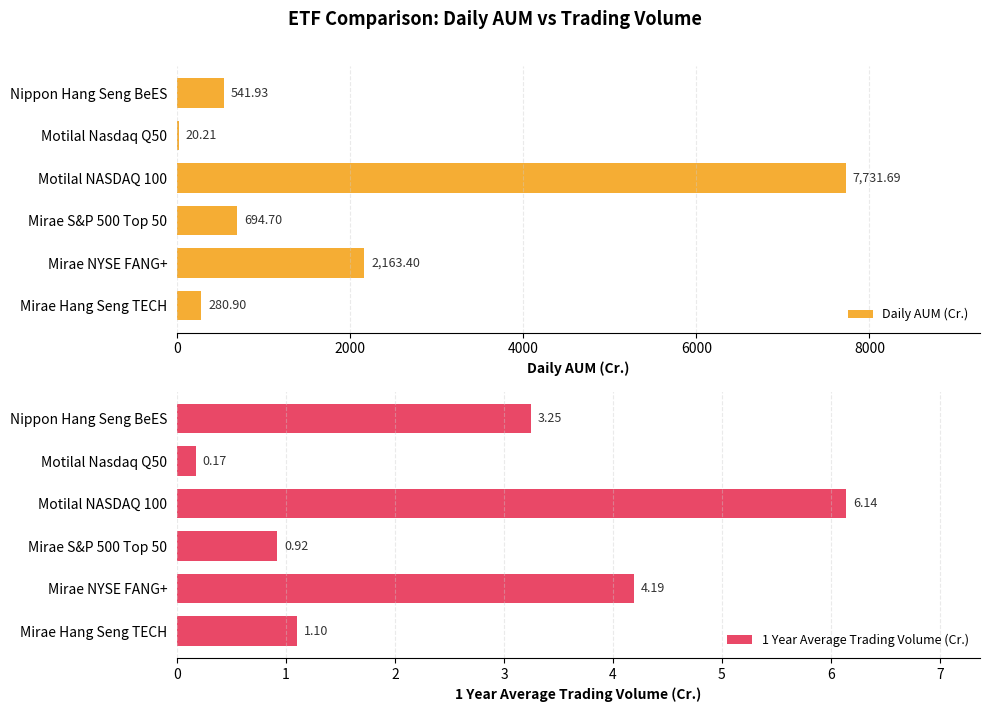

The 1 Year Average Trading Volume (Cr.) series shows 1.5 at Mirae S&P 500 Top 50. True or false?

False